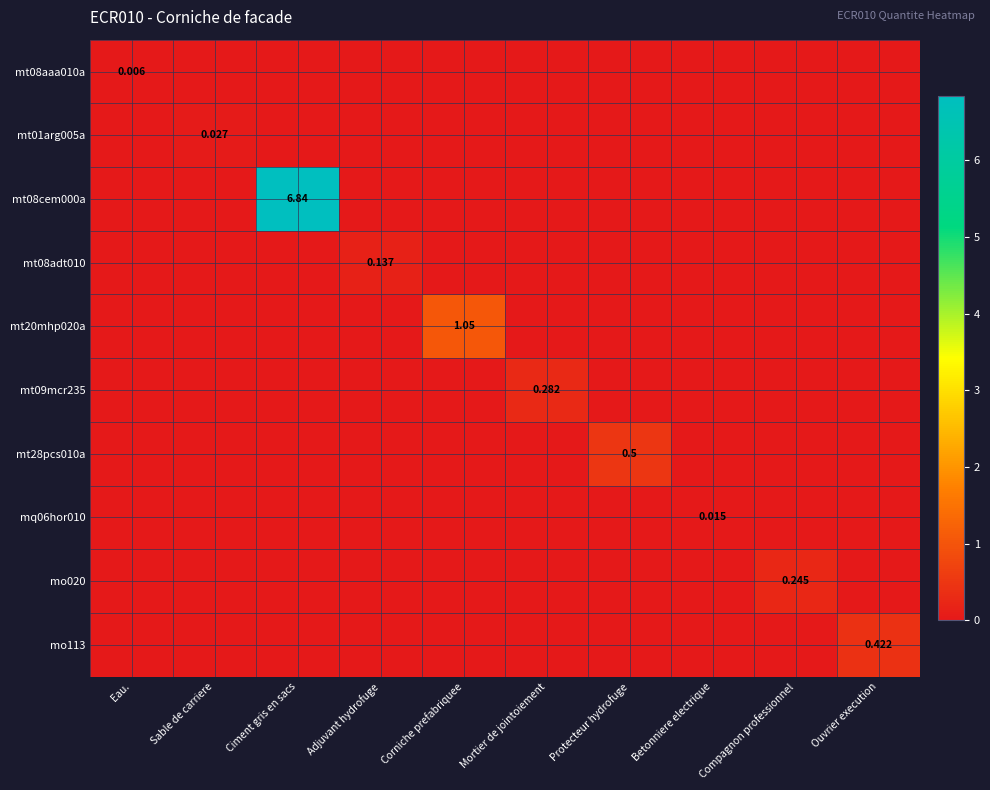

At which category is the sum across all series the highest?

Ciment gris en sacs